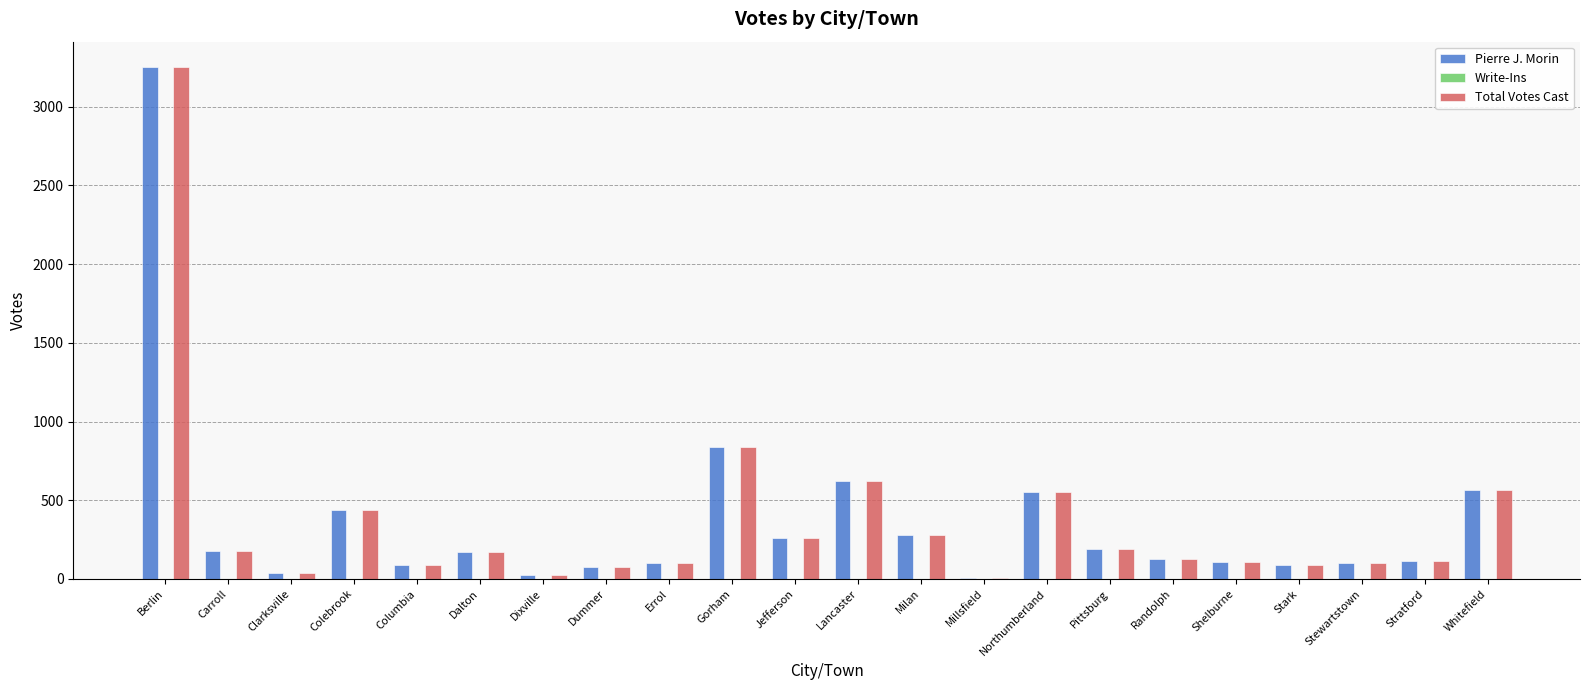

Is it true that Pierre J. Morin equals 189 at Pittsburg?

True